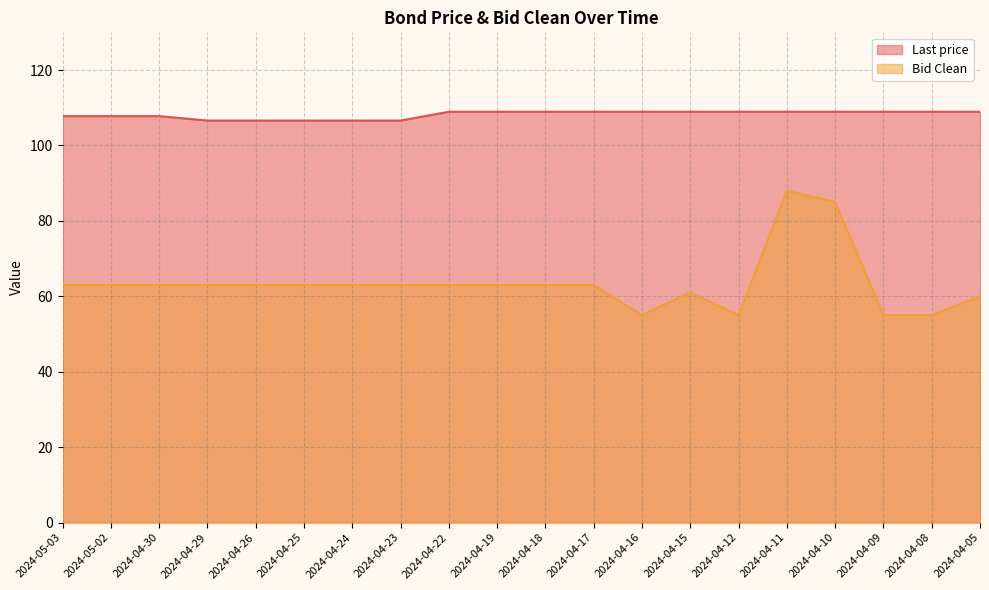

At how many categories does at least one series exceed 67?

20